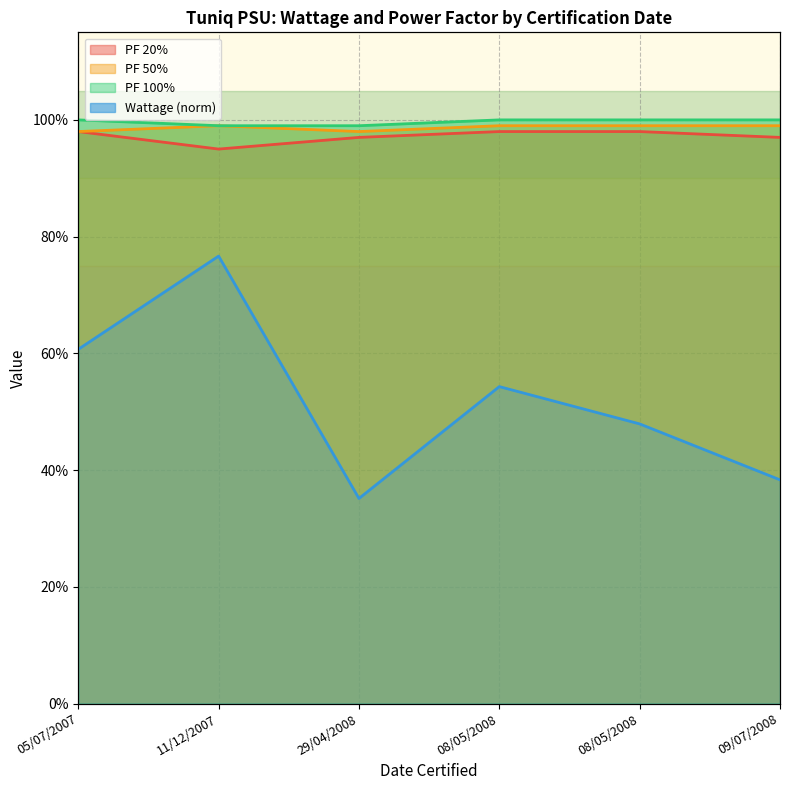

Is it true that the value at 08/05/2008 is 0.6?

True